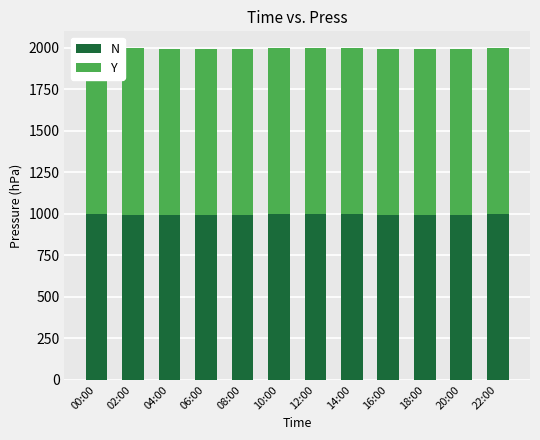

What is the label of the 5th bar from the left?

08:00